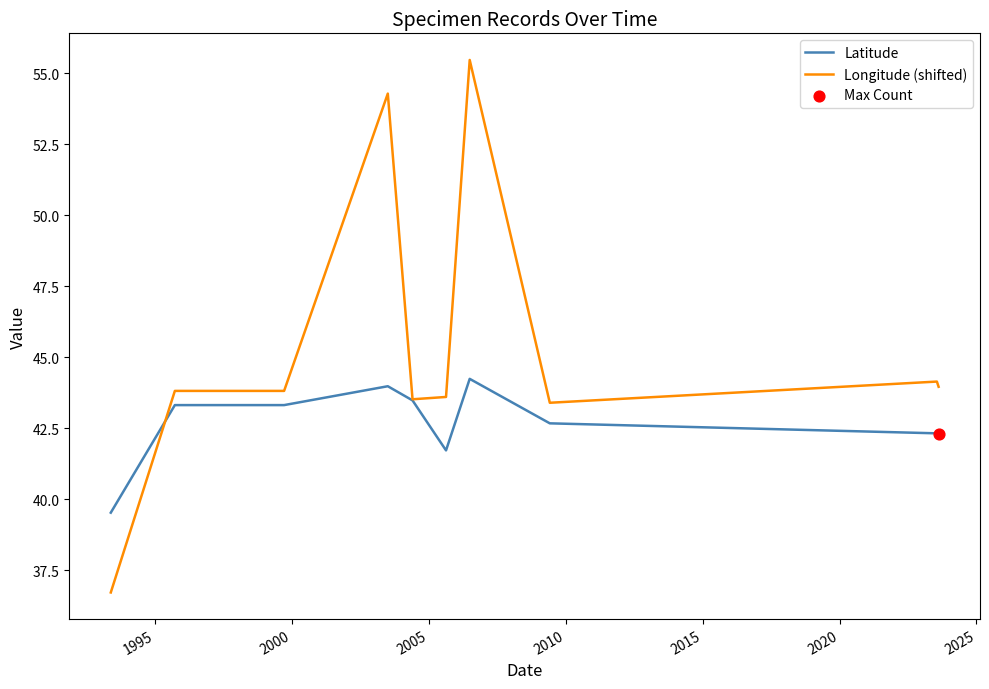

Which series has the largest total across all categories?

Longitude (shifted)